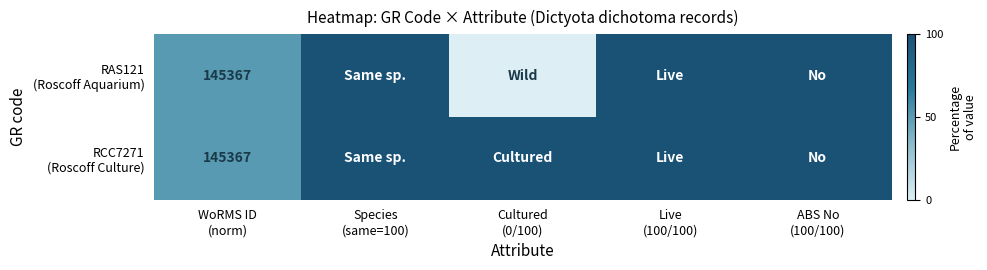

Rank the series by their average value, from lowest to highest.

RAS121 (Roscoff Aquarium), RCC7271 (Roscoff Culture)